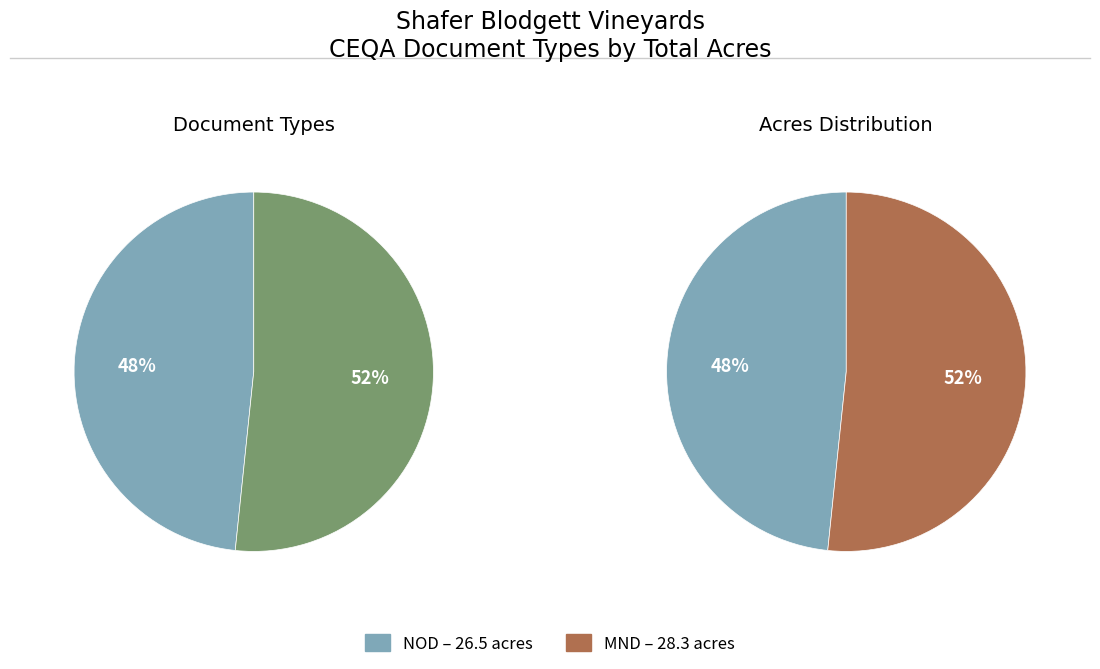

To the nearest percent, what is the difference between the largest and smallest slice percentages?

3%